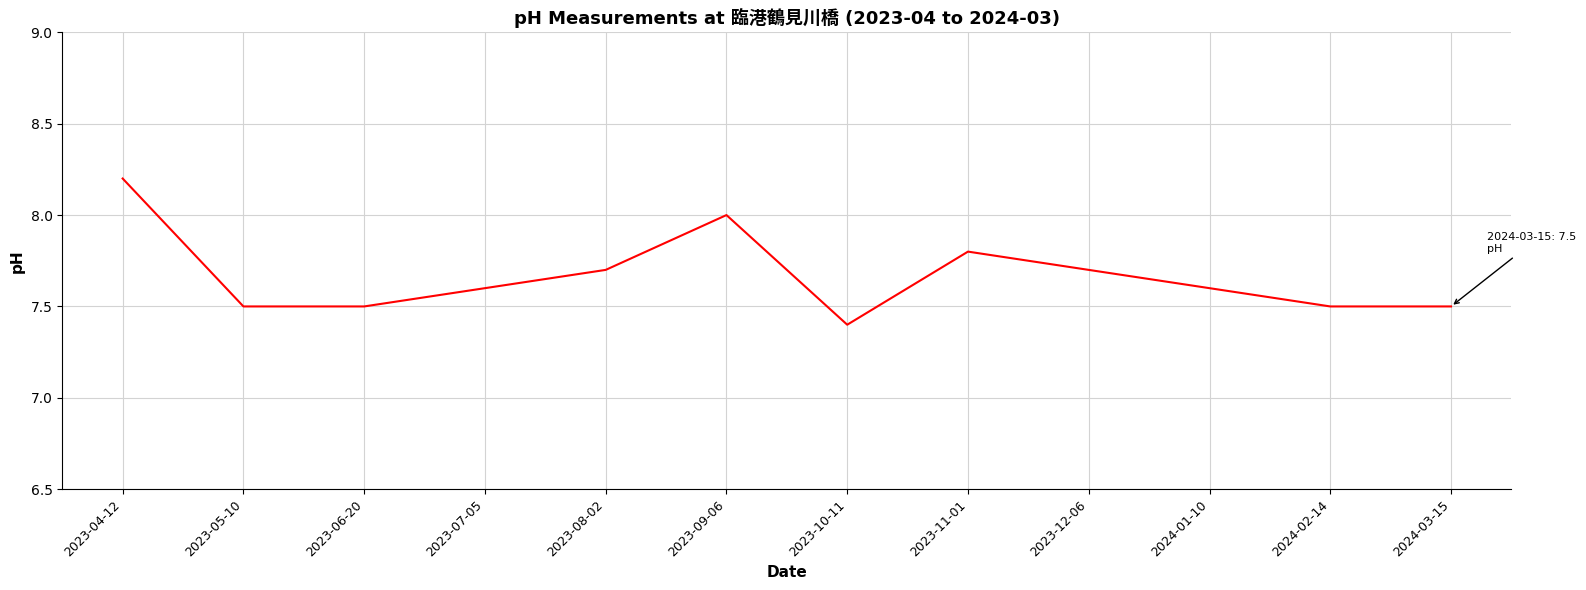

What is the difference between the maximum and minimum values?

0.8